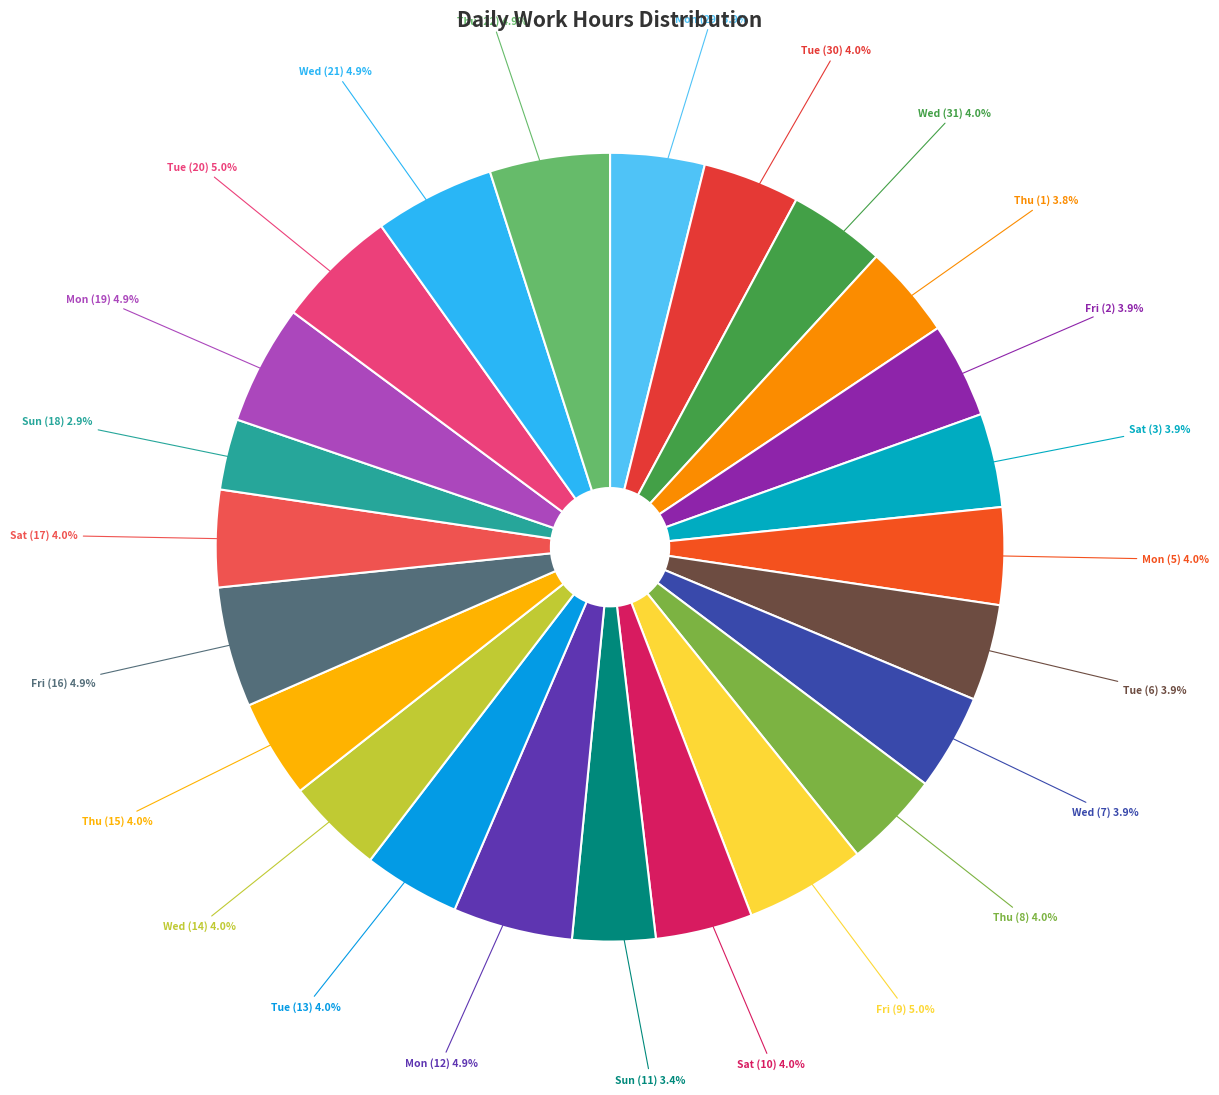

To the nearest percent, what is the difference between the largest and smallest slice percentages?

2%